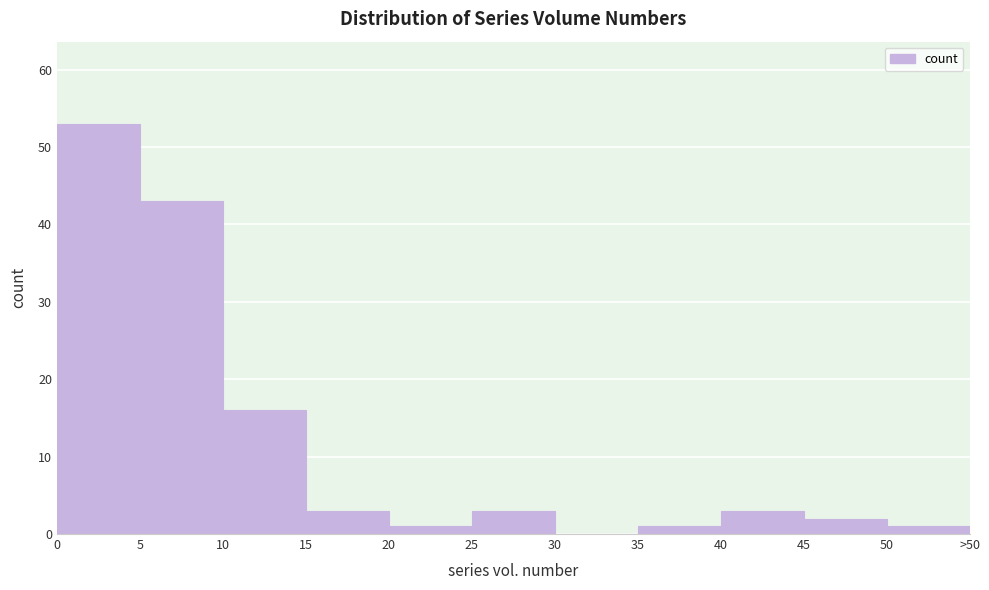

Reading left to right, transcribe all the data shown in this chart.

0=53	5=43	10=16	15=3	20=1	25=3	30=0	35=1	40=3	45=2	50=1